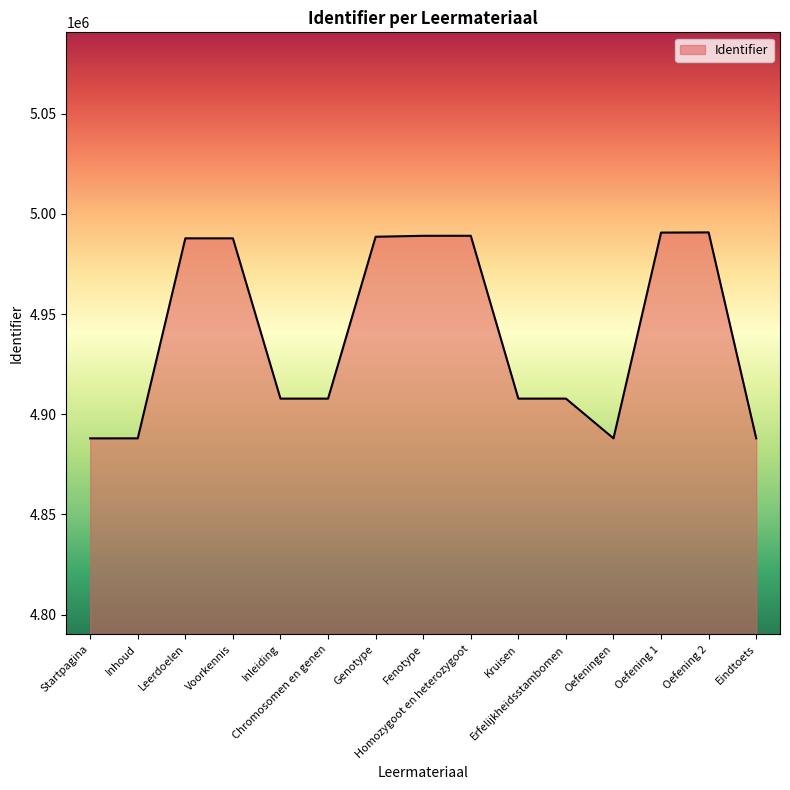

Between Fenotype and Oefeningen, which is larger?

Fenotype